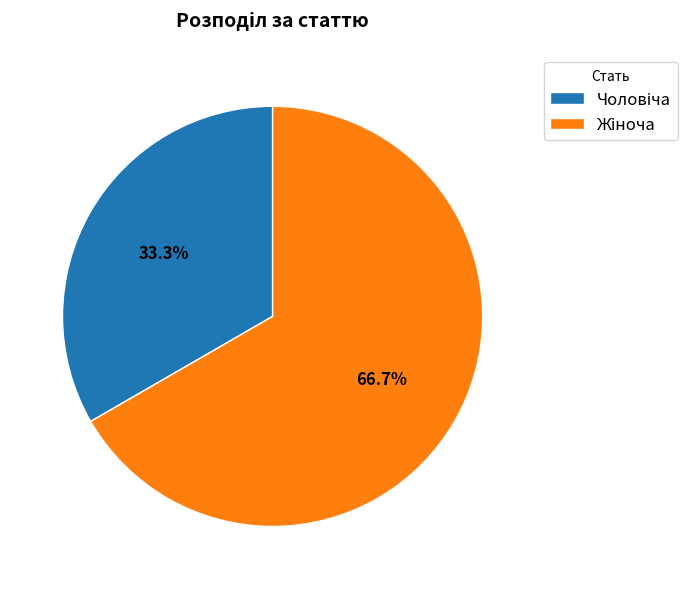

Does any single category account for the majority?

Yes